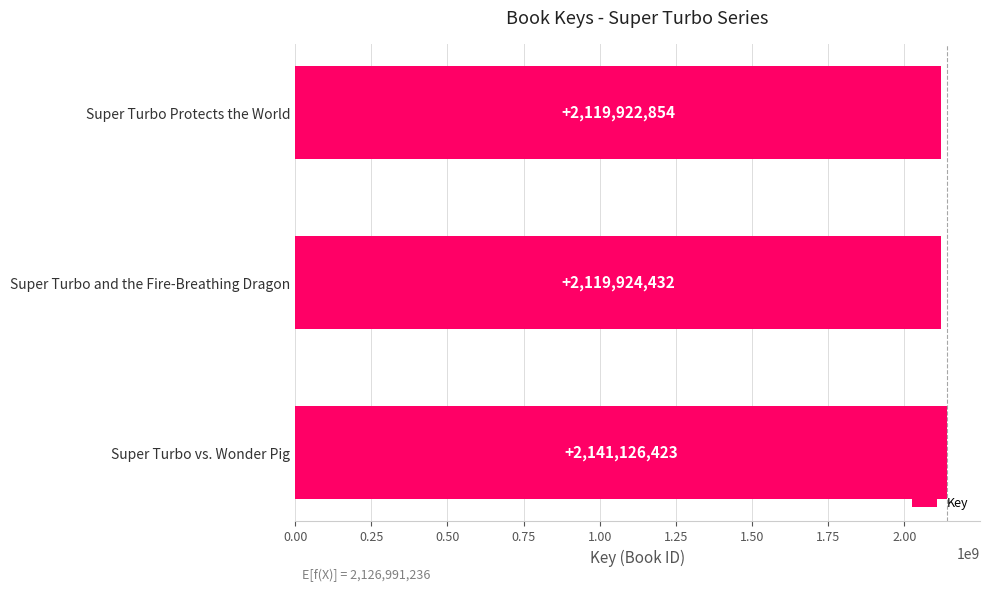

Reading bottom to top, what are all the values shown in this chart?

Super Turbo vs. Wonder Pig=2141126423	Super Turbo and the Fire-Breathing Dragon=2119924432	Super Turbo Protects the World=2119922854